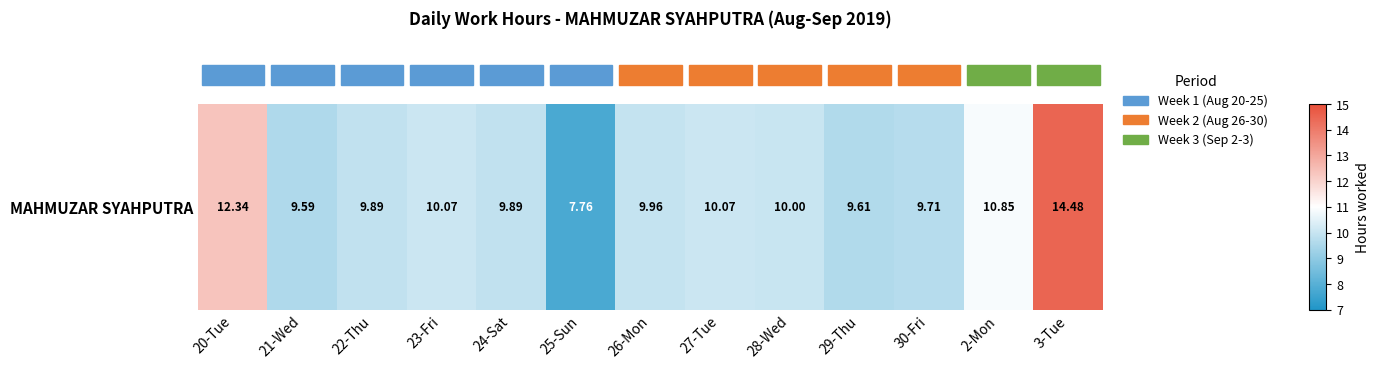

Which has a higher value, 26-Mon or 28-Wed?

28-Wed